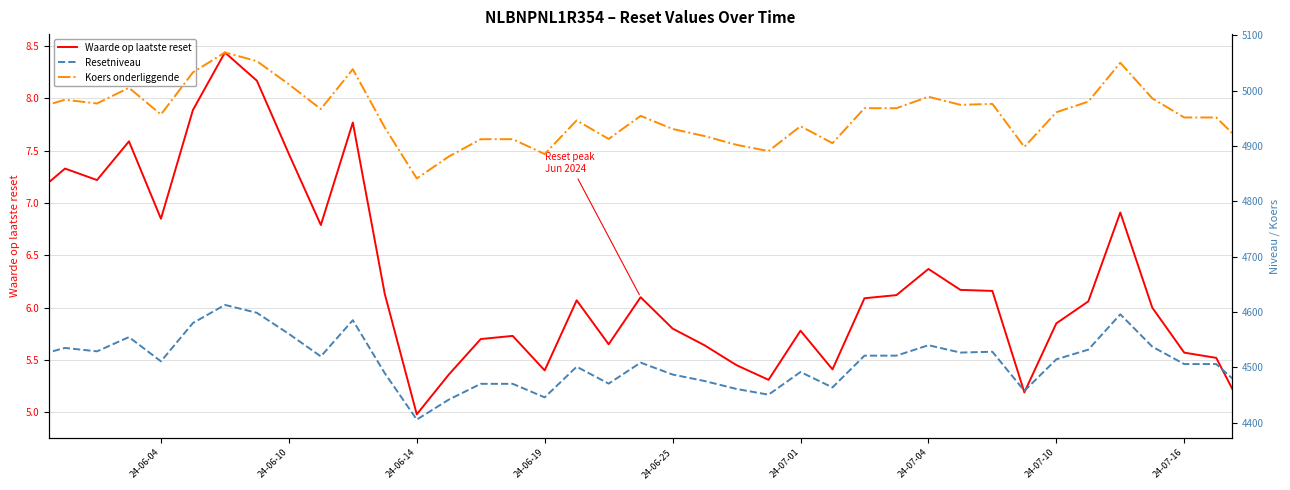

Which series has the widest spread of values?

Koers onderliggende